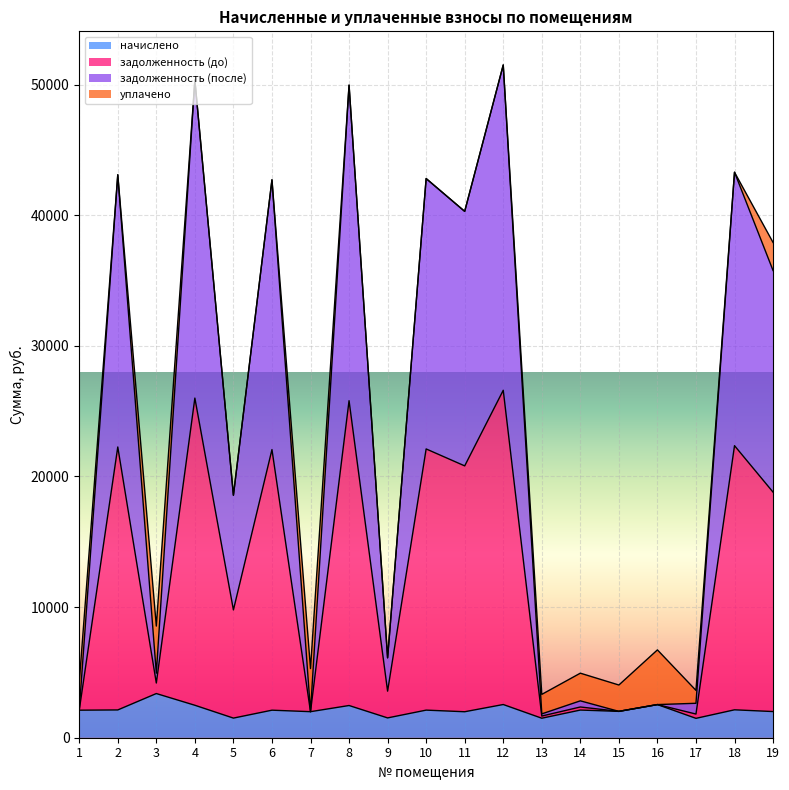

What is the lowest value of the начислено series?

1483.5